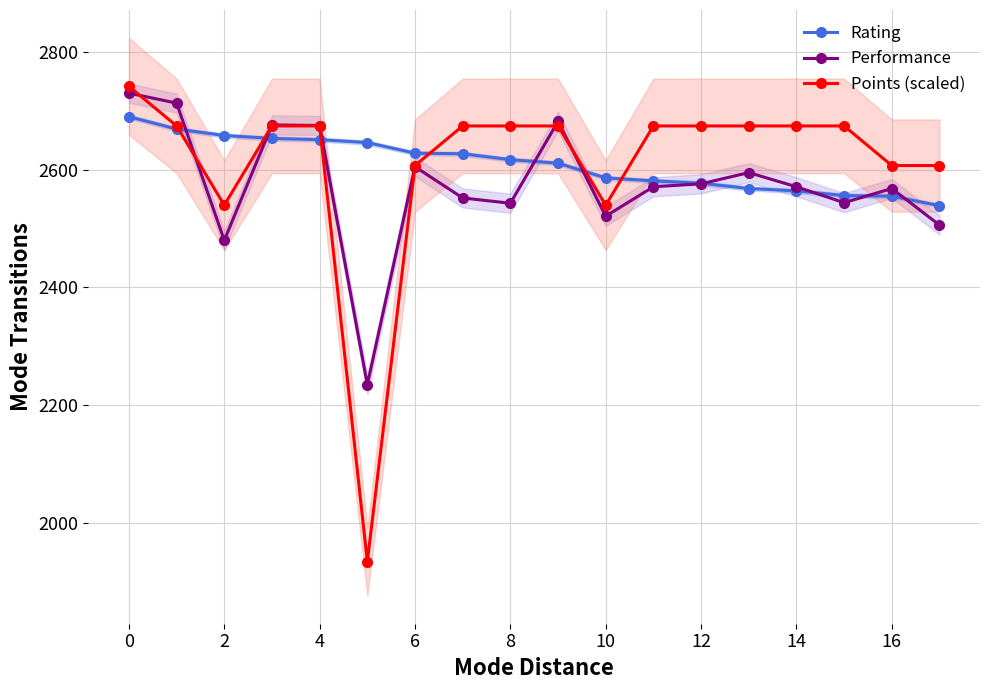

True or false: Performance has more than 0 points higher than both neighbors.

True